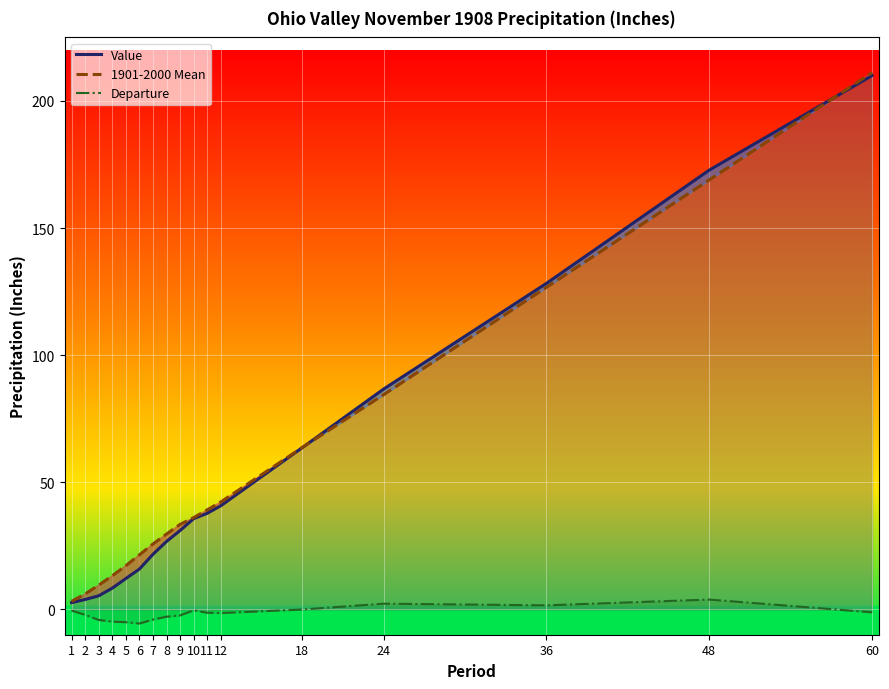

Rank the series by their maximum value, from lowest to highest.

Departure, Value, 1901-2000 Mean